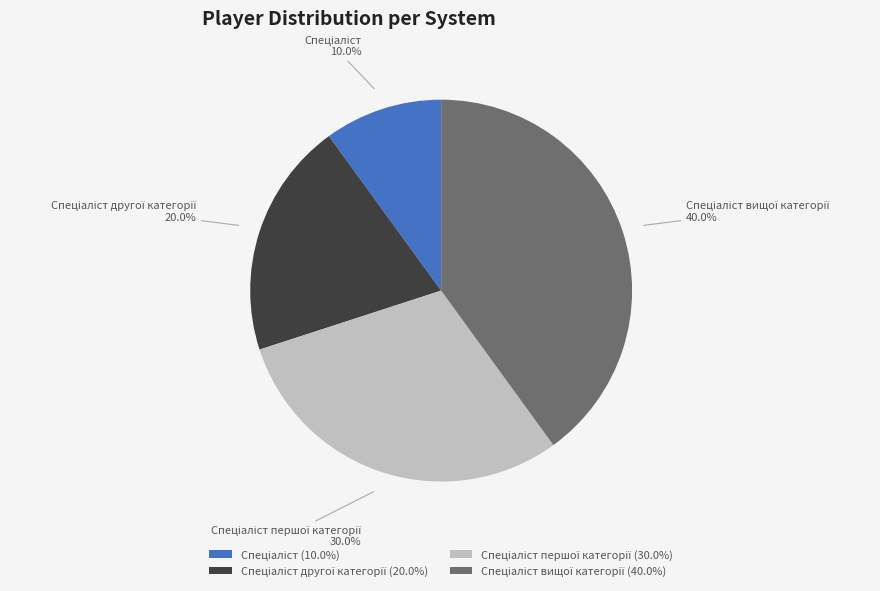

Does any single category account for the majority?

No